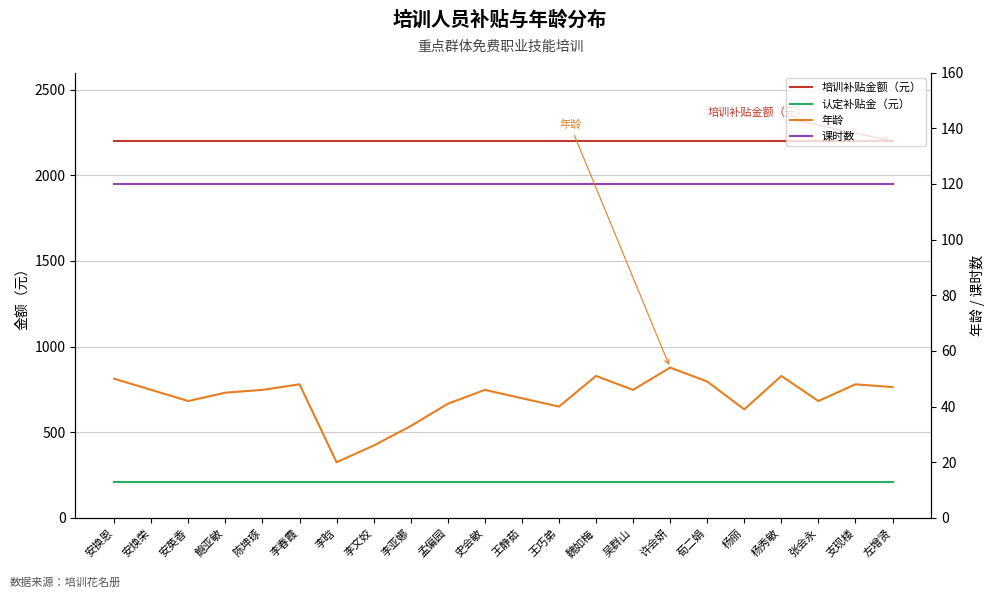

Is the value of 认定补贴金（元） at 陈坤琢 greater than the value of 课时数 at 李春霞?

Yes